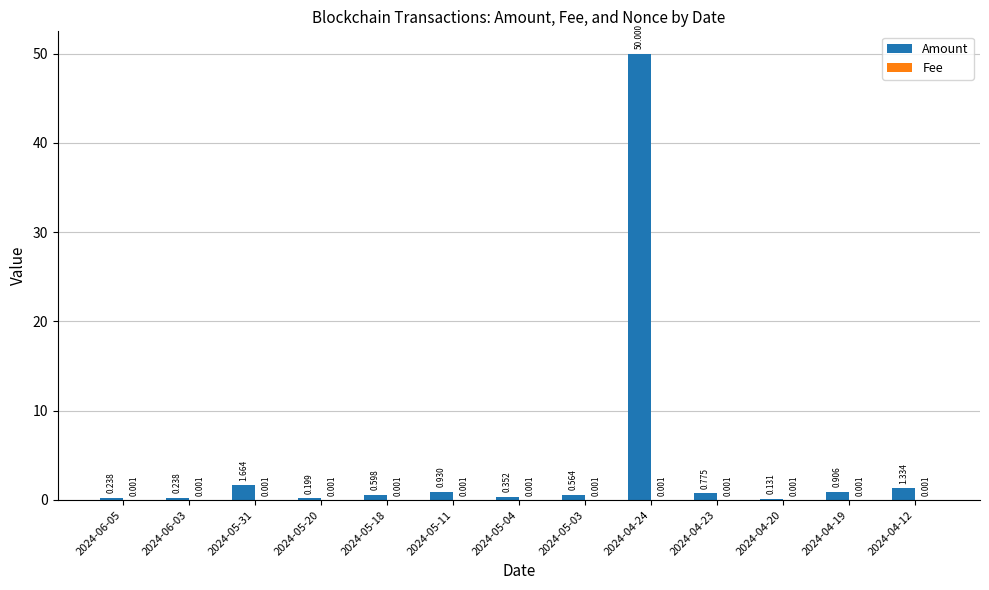

Which series has the widest spread of values?

Amount